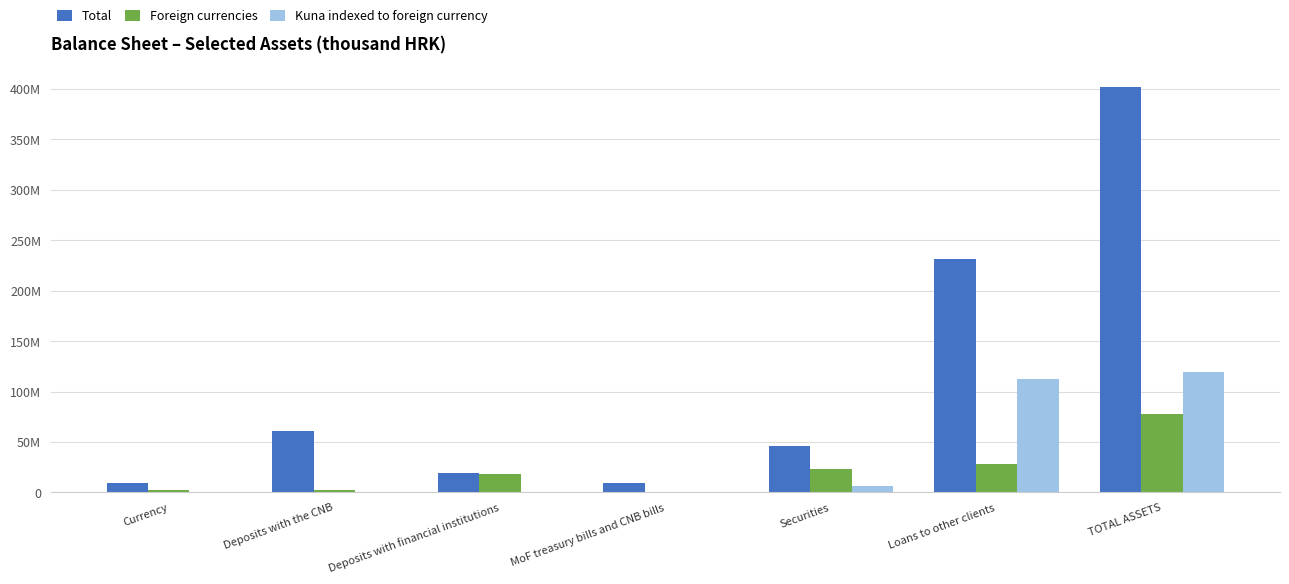

Which series has the widest spread of values?

Total